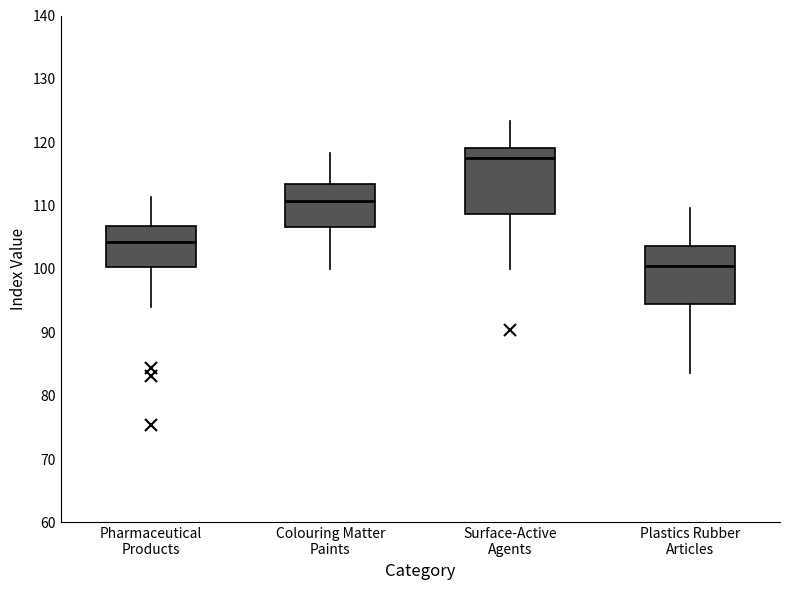

Reading left to right, read every box against the y-axis: the position of its median line, the range the box covers, and the ends of its whiskers. The values are not printed on the chart, so give them approximately, as read against the axis.

Pharmaceutical Products: median 104, box 100 to 107, whiskers 94 to 111
Colouring Matter Paints: median 111, box 107 to 113, whiskers 100 to 118
Surface-Active Agents: median 118, box 109 to 119, whiskers 100 to 123
Plastics Rubber Articles: median 100, box 94 to 104, whiskers 84 to 110